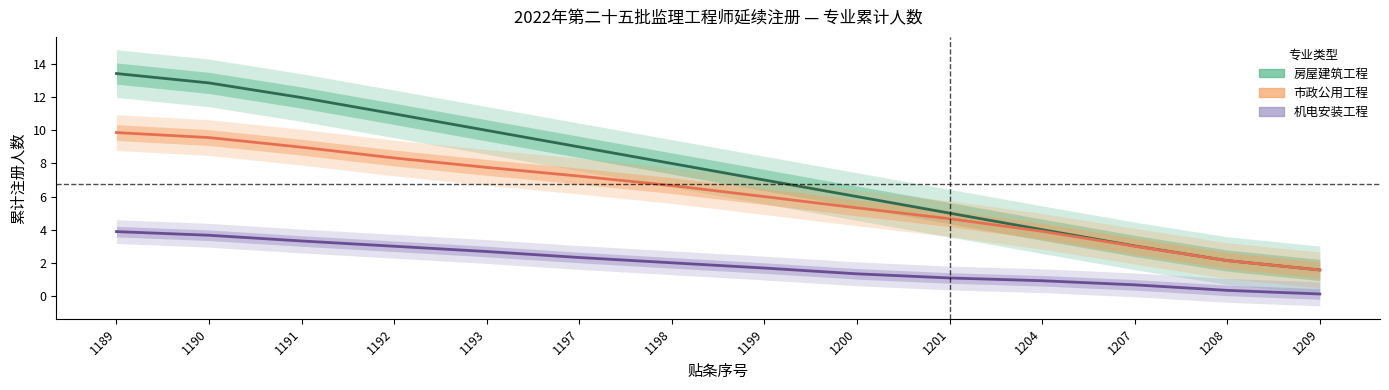

Is it true that 房屋建筑工程 equals 2.1 at 1208?

True